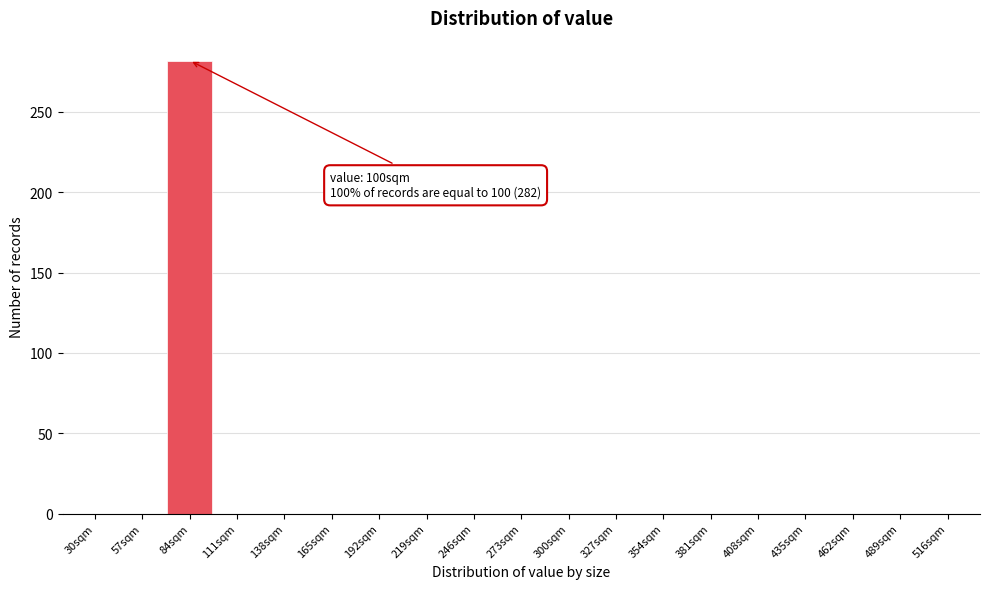

Reading left to right, list all the values displayed in this chart.

30sqm=0	57sqm=0	84sqm=282	111sqm=0	138sqm=0	165sqm=0	192sqm=0	219sqm=0	246sqm=0	273sqm=0	300sqm=0	327sqm=0	354sqm=0	381sqm=0	408sqm=0	435sqm=0	462sqm=0	489sqm=0	516sqm=0